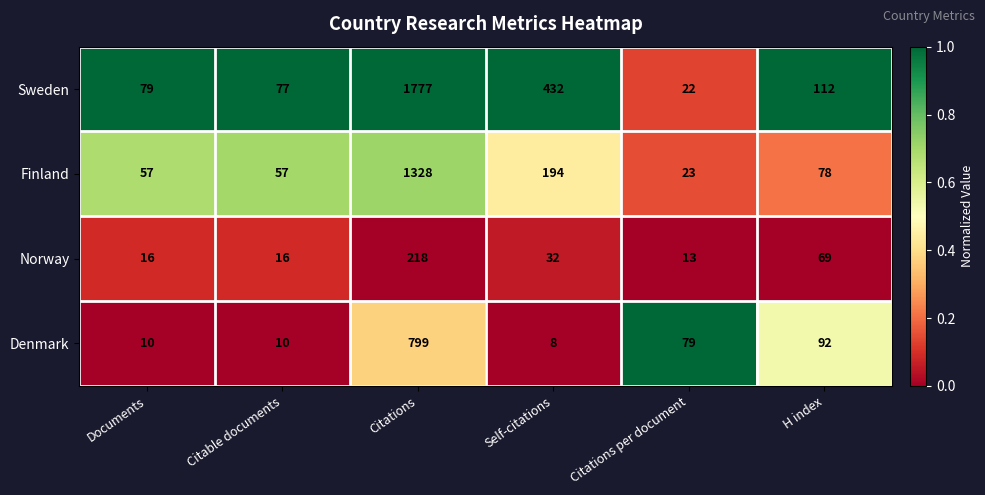

Reading left to right, list all the values displayed in this chart.

Sweden: Documents=79	Citable documents=77	Citations=1777	Self-citations=432	Citations per document=22	H index=112
Finland: Documents=57	Citable documents=57	Citations=1328	Self-citations=194	Citations per document=23	H index=78
Norway: Documents=16	Citable documents=16	Citations=218	Self-citations=32	Citations per document=13	H index=69
Denmark: Documents=10	Citable documents=10	Citations=799	Self-citations=8	Citations per document=79	H index=92